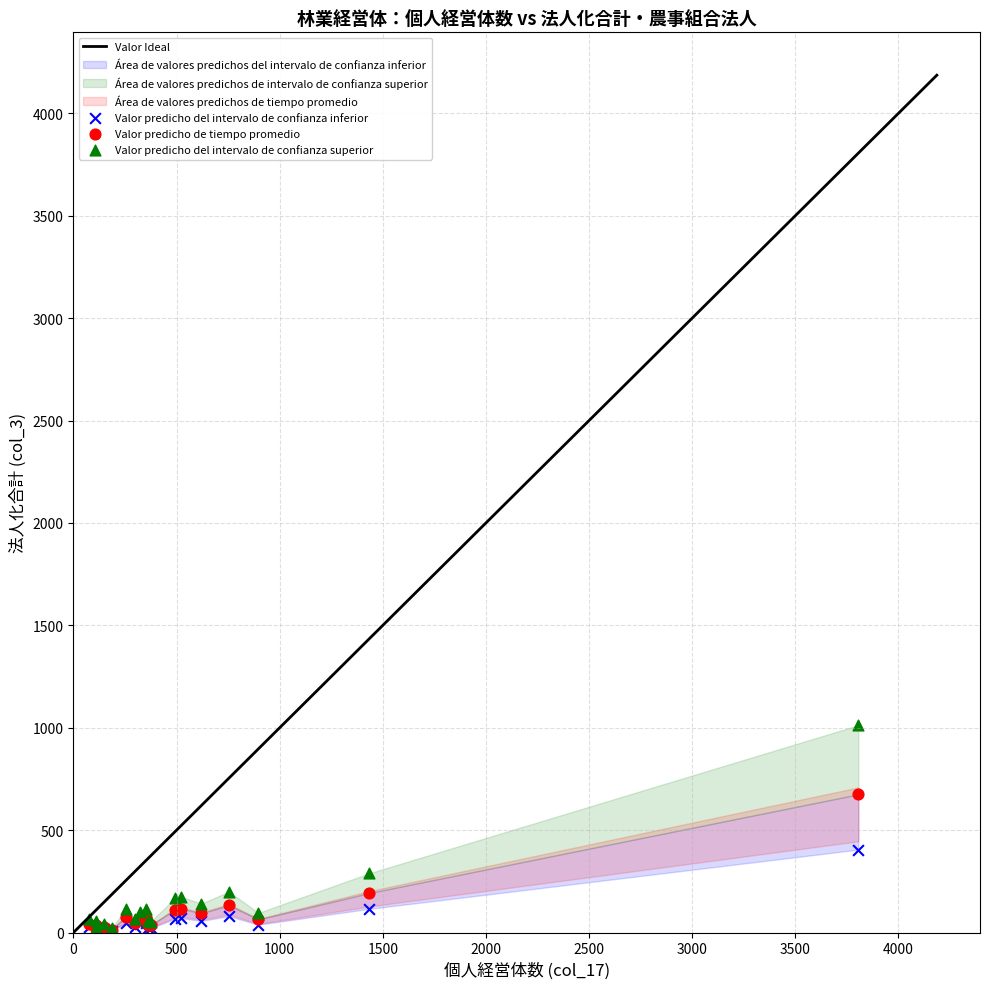

Across all series, what Y value is closest to 510?

405.0